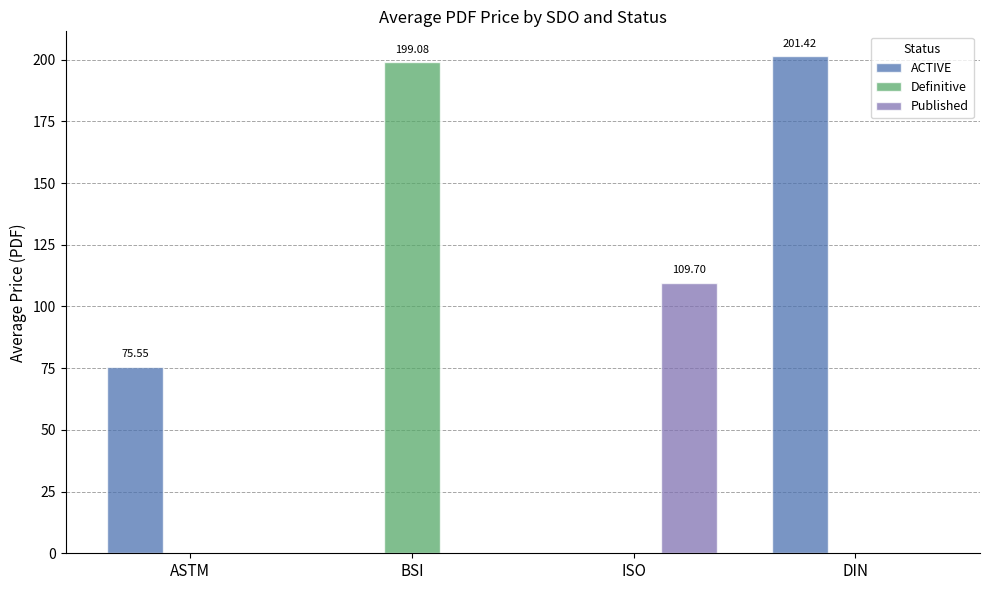

Which category has the highest value in the Definitive series?

BSI